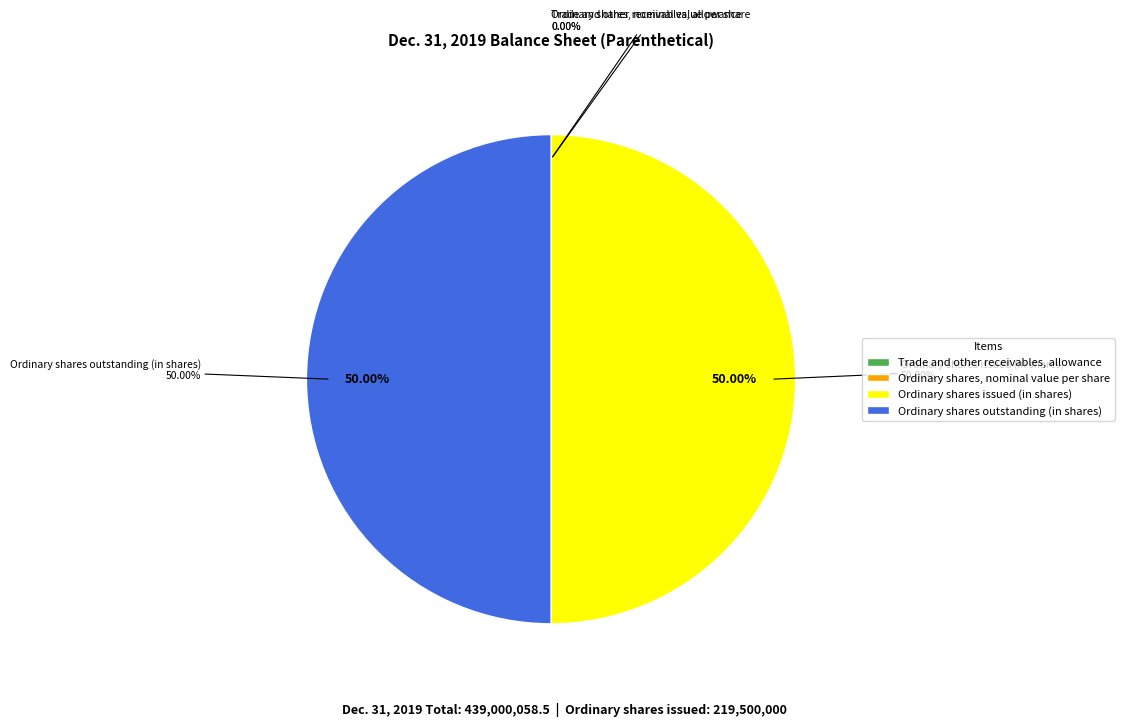

How many segments does this pie chart have?

4